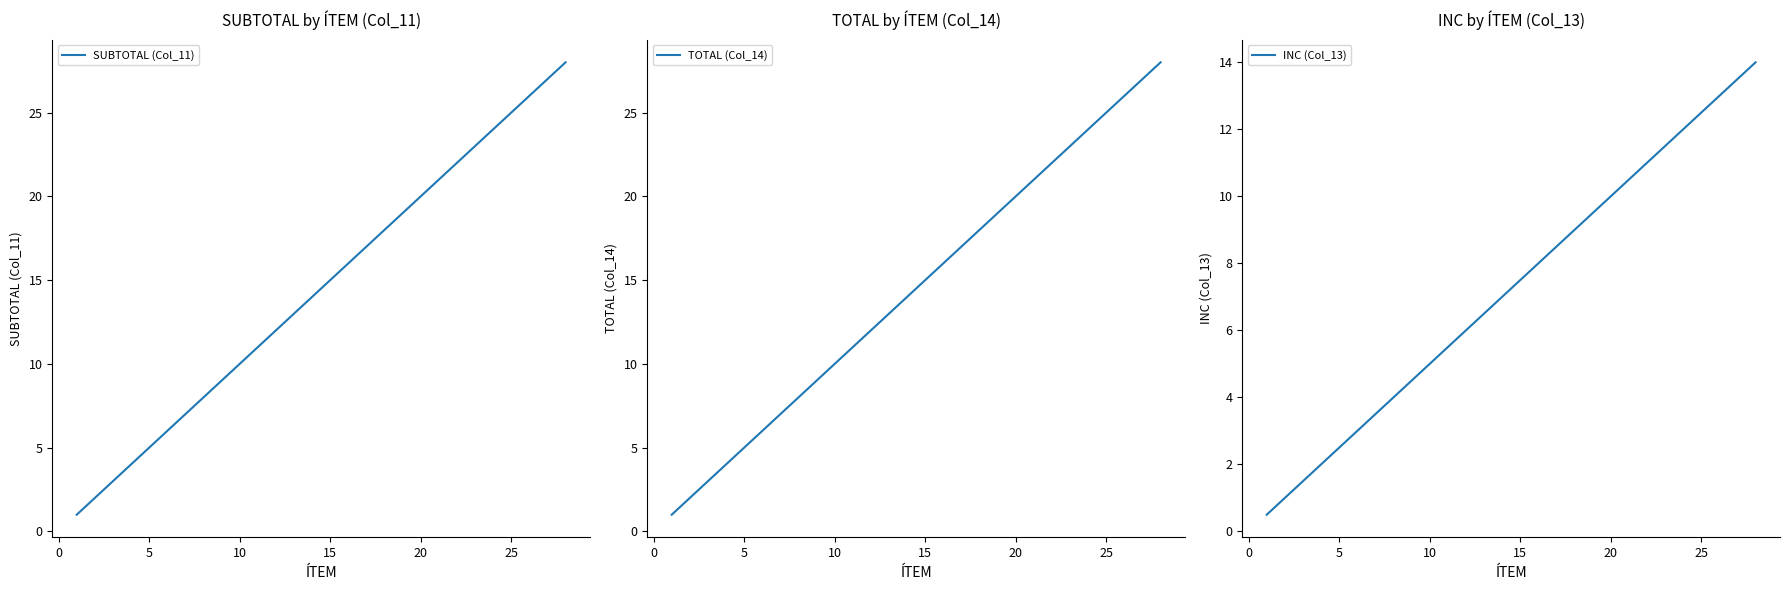

How many distinct data groups are displayed?

3